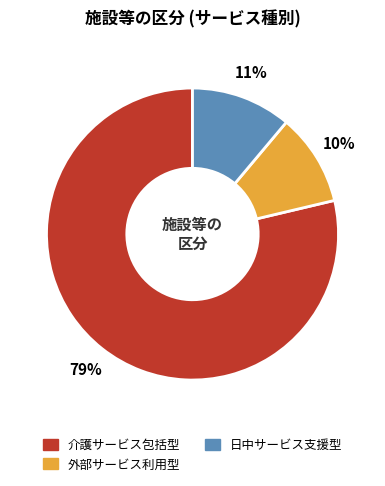

Is the sum of 介護サービス包括型 and 日中サービス支援型 greater than half?

Yes